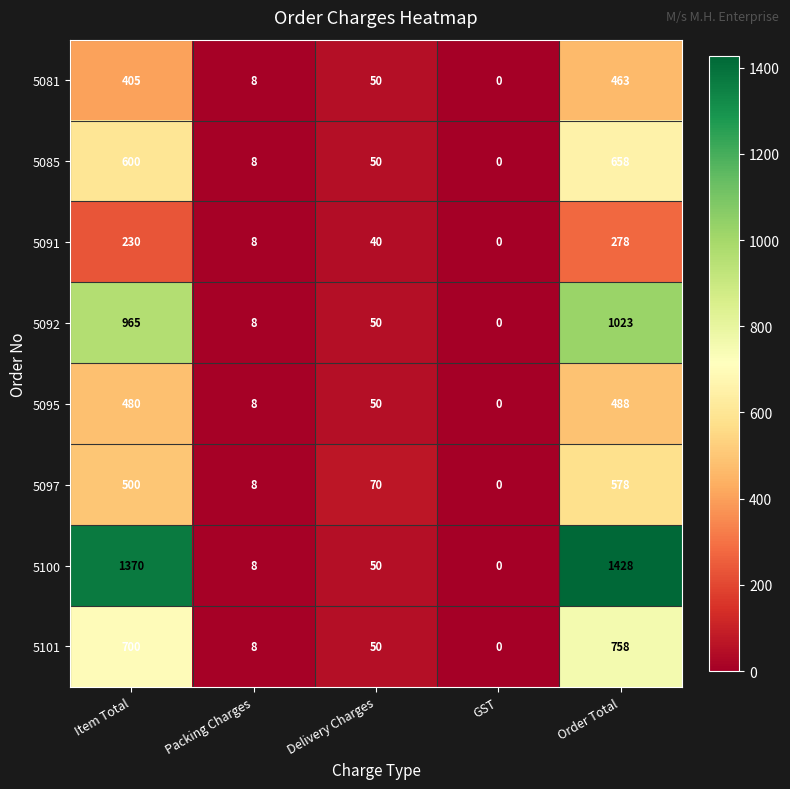

What is the sum of the 5085 values at Order Total and GST?

658